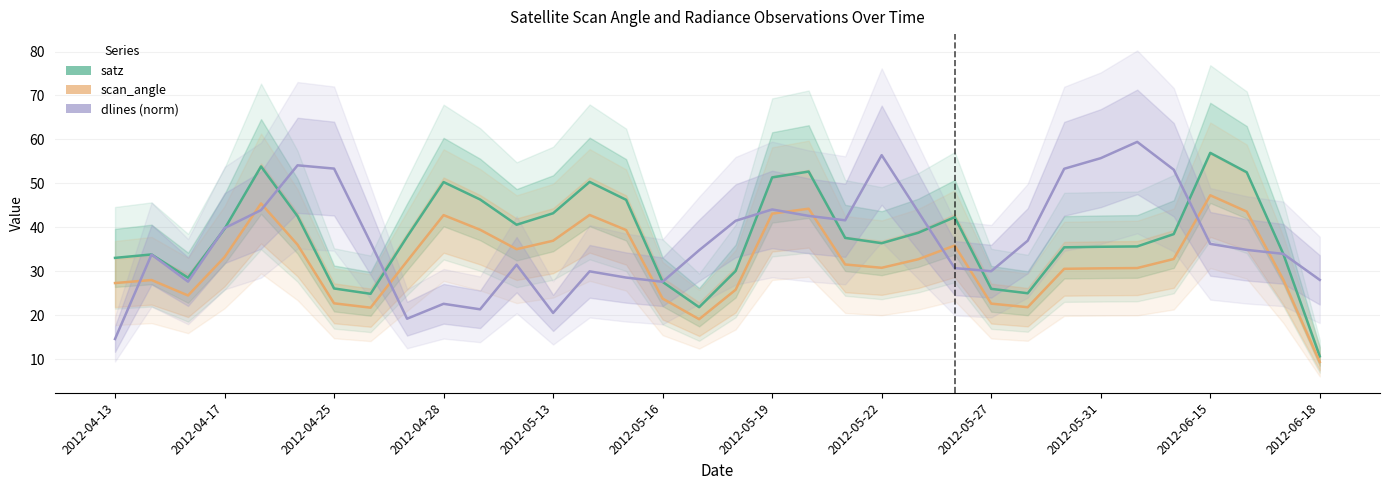

The satz series shows 69.6 at 22. True or false?

False